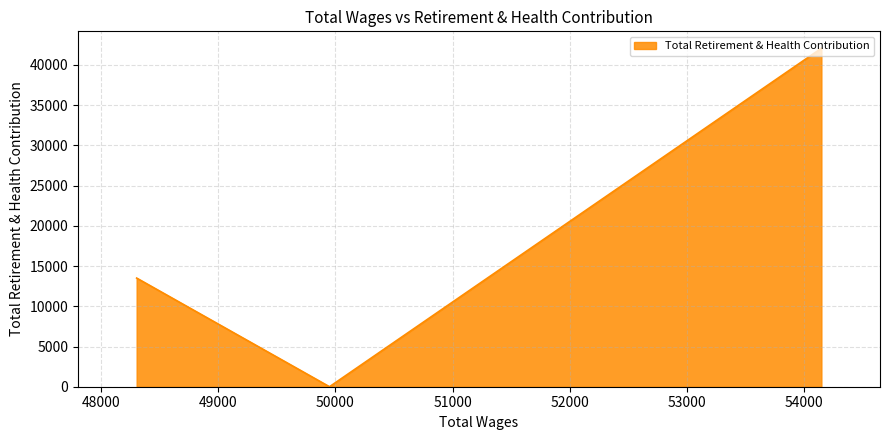

What is the maximum value shown in the chart?

42078